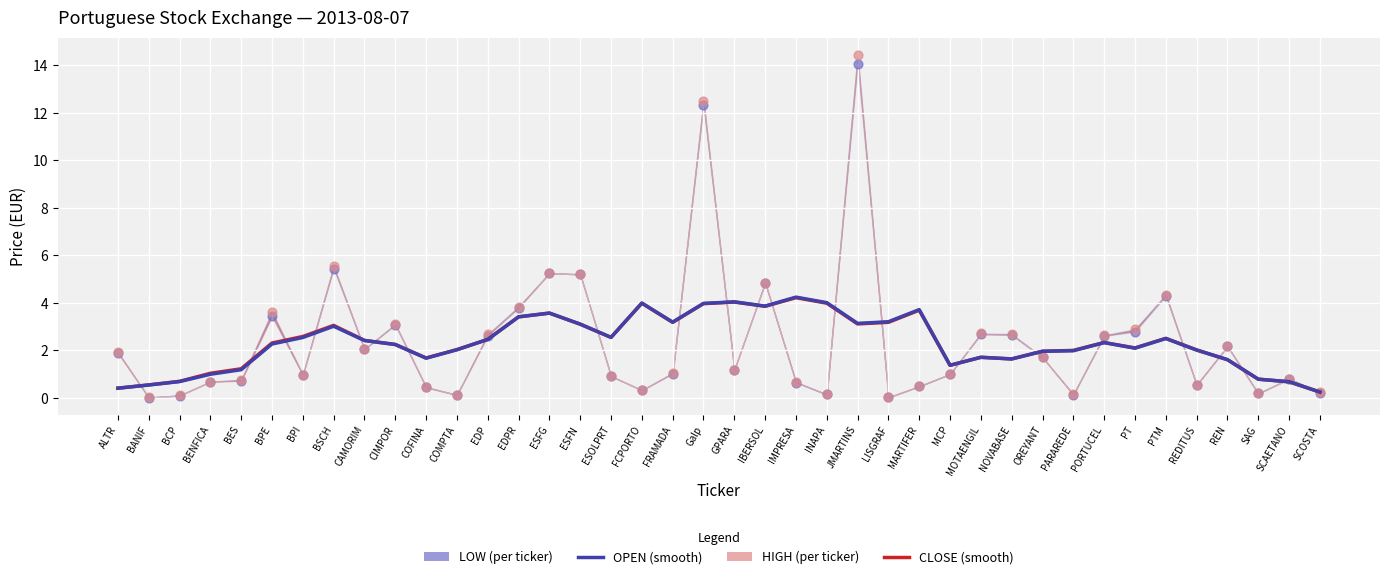

At which category is the sum across all series the highest?

JMARTINS